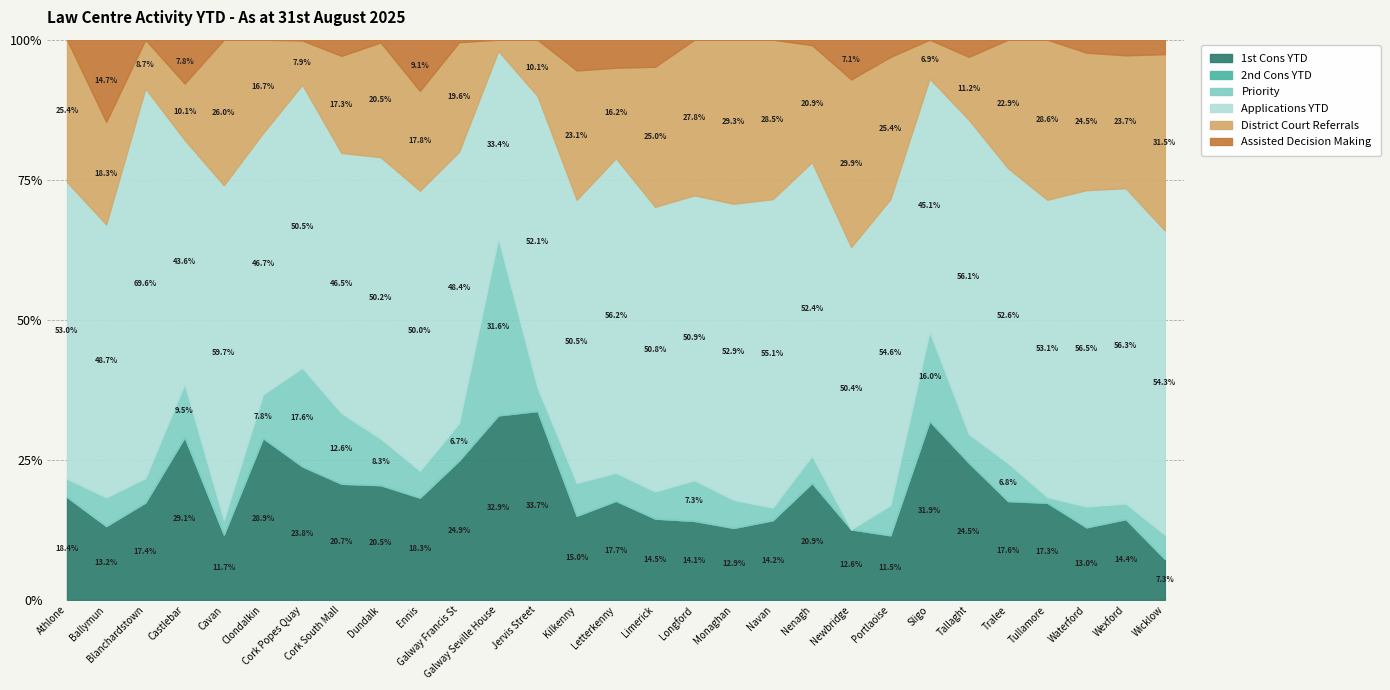

What is the total value across all series at Ballymun?

100.0